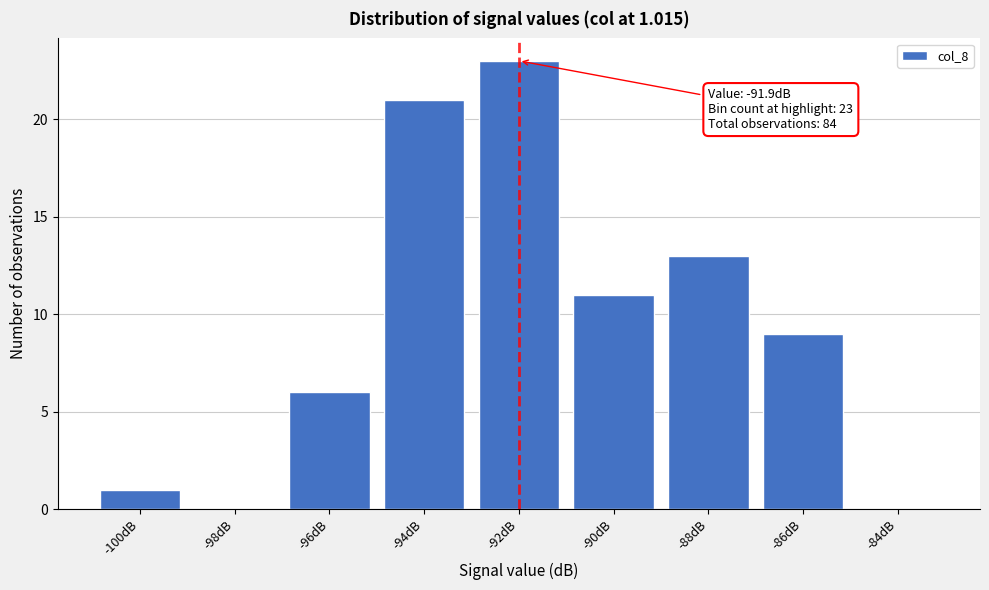

Reading right to left, transcribe all the data shown in this chart.

-84dB=0	-86dB=9	-88dB=13	-90dB=11	-92dB=23	-94dB=21	-96dB=6	-98dB=0	-100dB=1